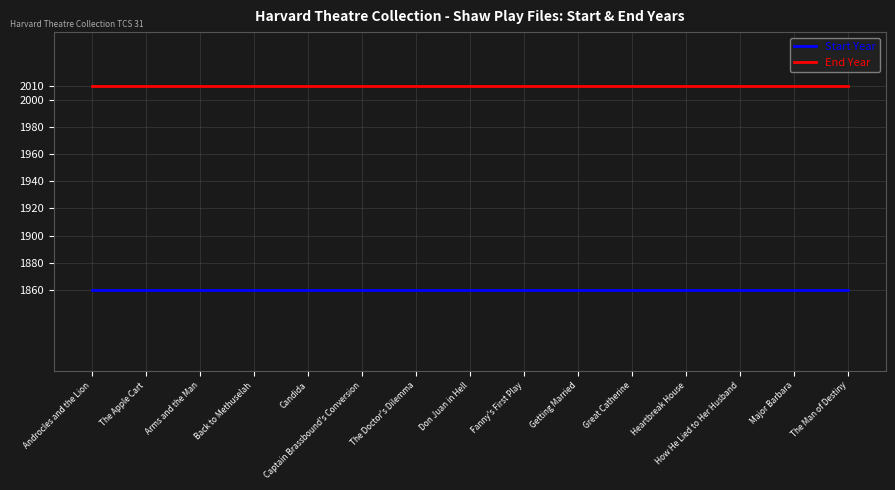

What position from the left is Candida?

5